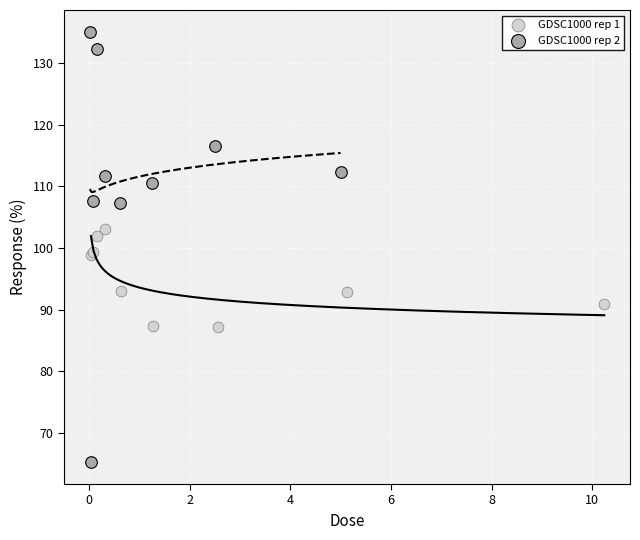

Which series contains the highest Y value?

GDSC1000 rep 2